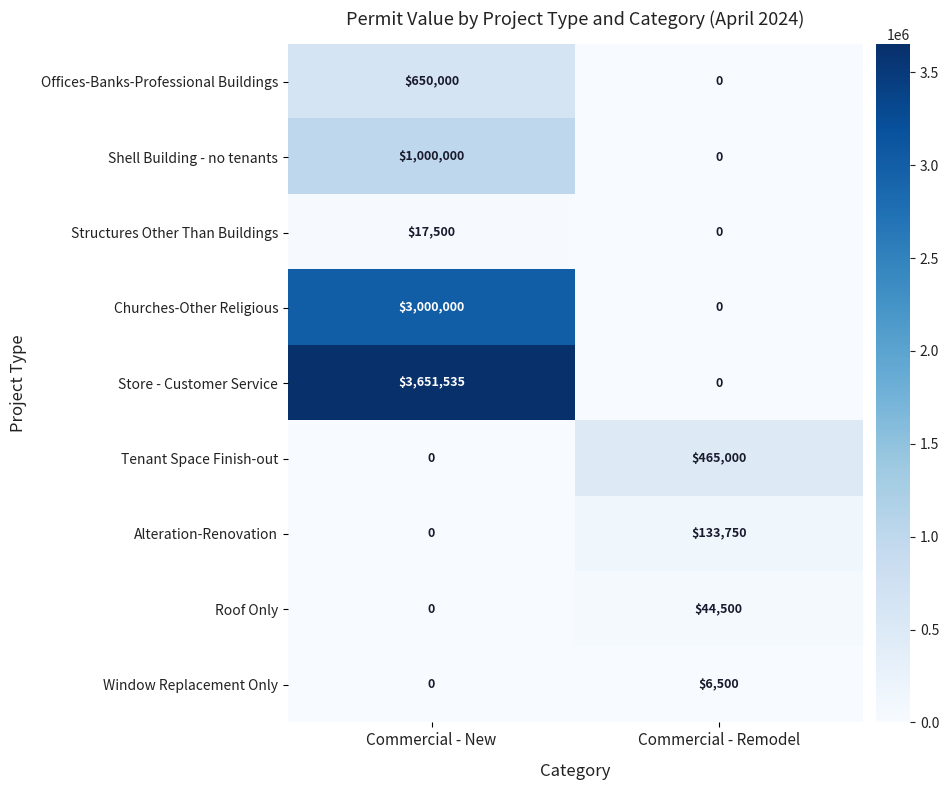

List the series in order of their peak value, lowest first.

Window Replacement Only, Structures Other Than Buildings, Roof Only, Alteration-Renovation, Tenant Space Finish-out, Offices-Banks-Professional Buildings, Shell Building - no tenants, Churches-Other Religious, Store - Customer Service